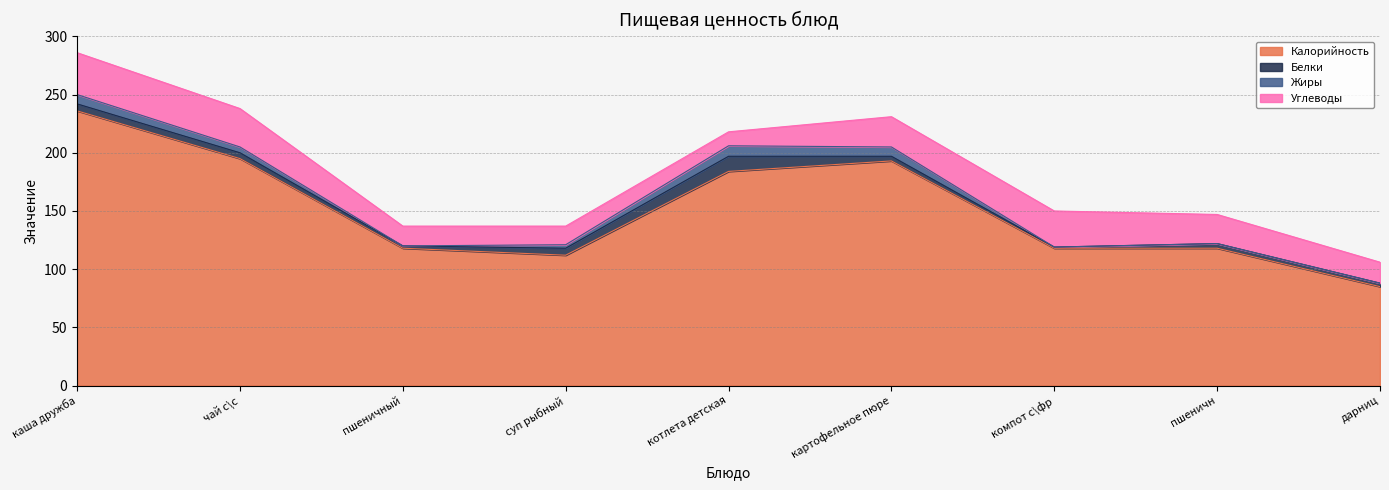

Rank the categories by Жиры value from lowest to highest.

пшеничный, компот с\фр, пшеничн, дарниц, суп рыбный, чай с\с, каша дружба, картофельное пюре, котлета детская